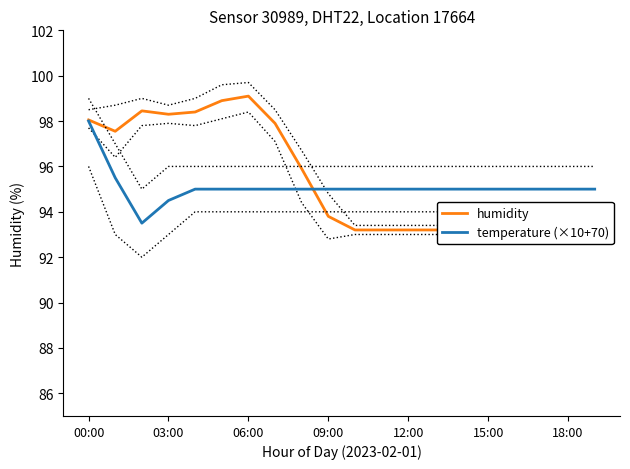

How many interior local valleys does the humidity series have?

2